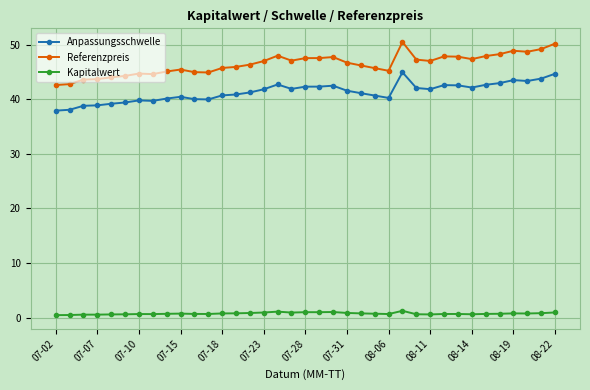

List the series in order of their peak value, highest first.

Referenzpreis, Anpassungsschwelle, Kapitalwert